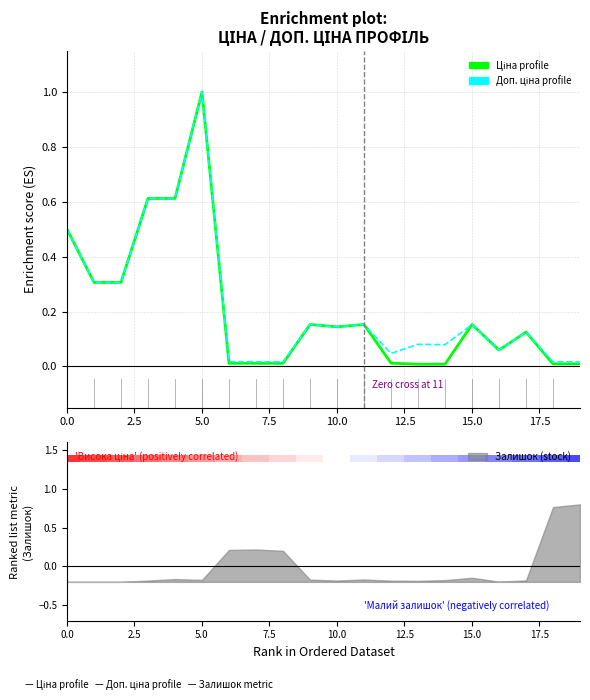

At 11, list the series in order from smallest to largest.

Ціна (normalized), Доп. ціна (normalized)